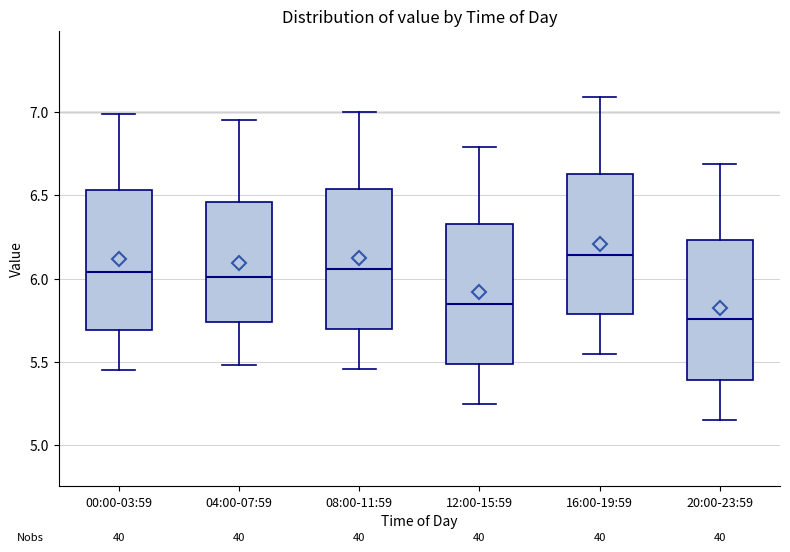

Reading left to right, transcribe this box plot: for each box, give where its median line is, the range the box spans, and where its two whiskers end, as read against the y-axis. The values are not printed on the chart, so give them approximately, as read against the axis.

00:00-03:59: median 6.05, box 5.70 to 6.55, whiskers 5.45 to 7.00
04:00-07:59: median 6.00, box 5.75 to 6.45, whiskers 5.50 to 6.95
08:00-11:59: median 6.05, box 5.70 to 6.55, whiskers 5.45 to 7.00
12:00-15:59: median 5.85, box 5.50 to 6.35, whiskers 5.25 to 6.80
16:00-19:59: median 6.15, box 5.80 to 6.65, whiskers 5.55 to 7.10
20:00-23:59: median 5.75, box 5.40 to 6.25, whiskers 5.15 to 6.70